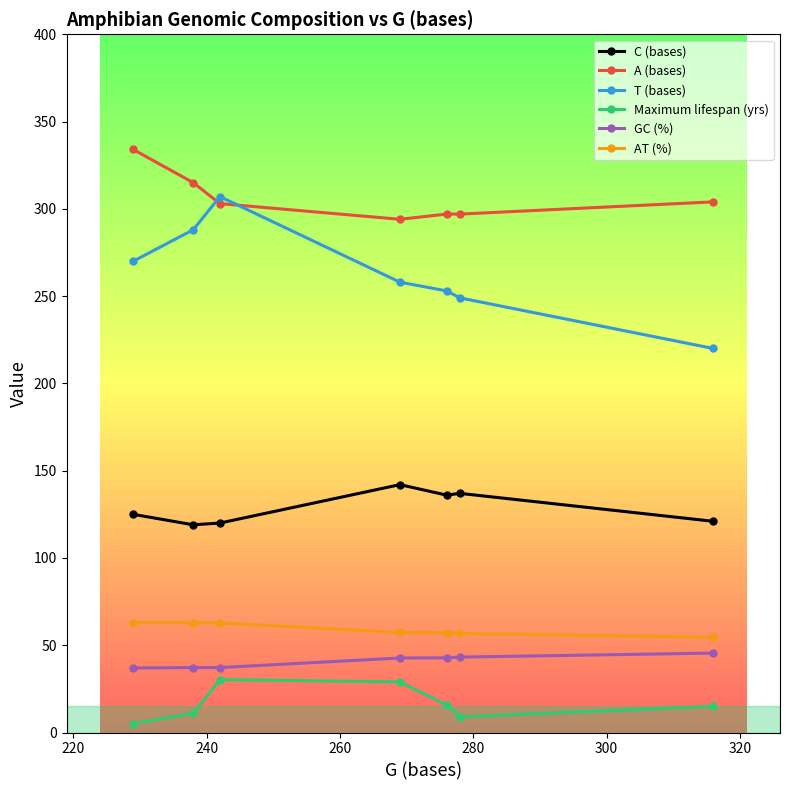

What is the average value of the T (bases) series?

263.6